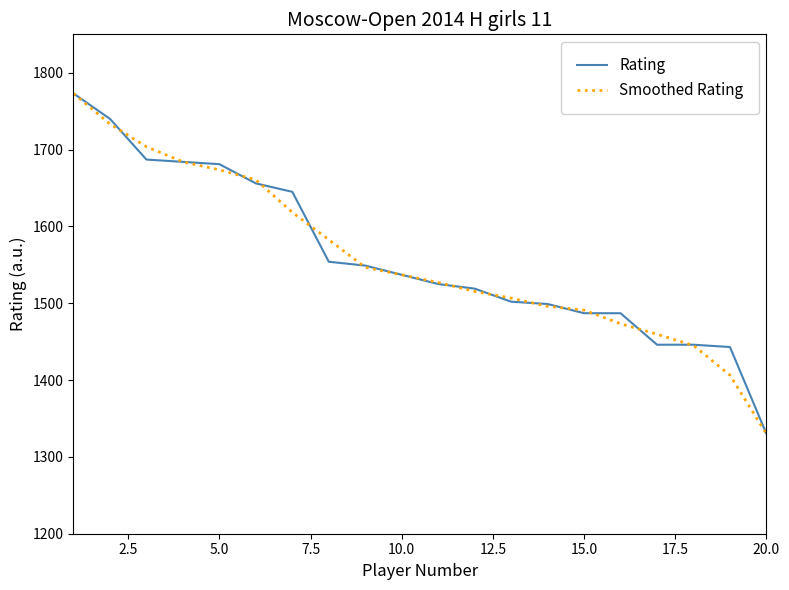

What is the maximum value for Rating?

1773.0